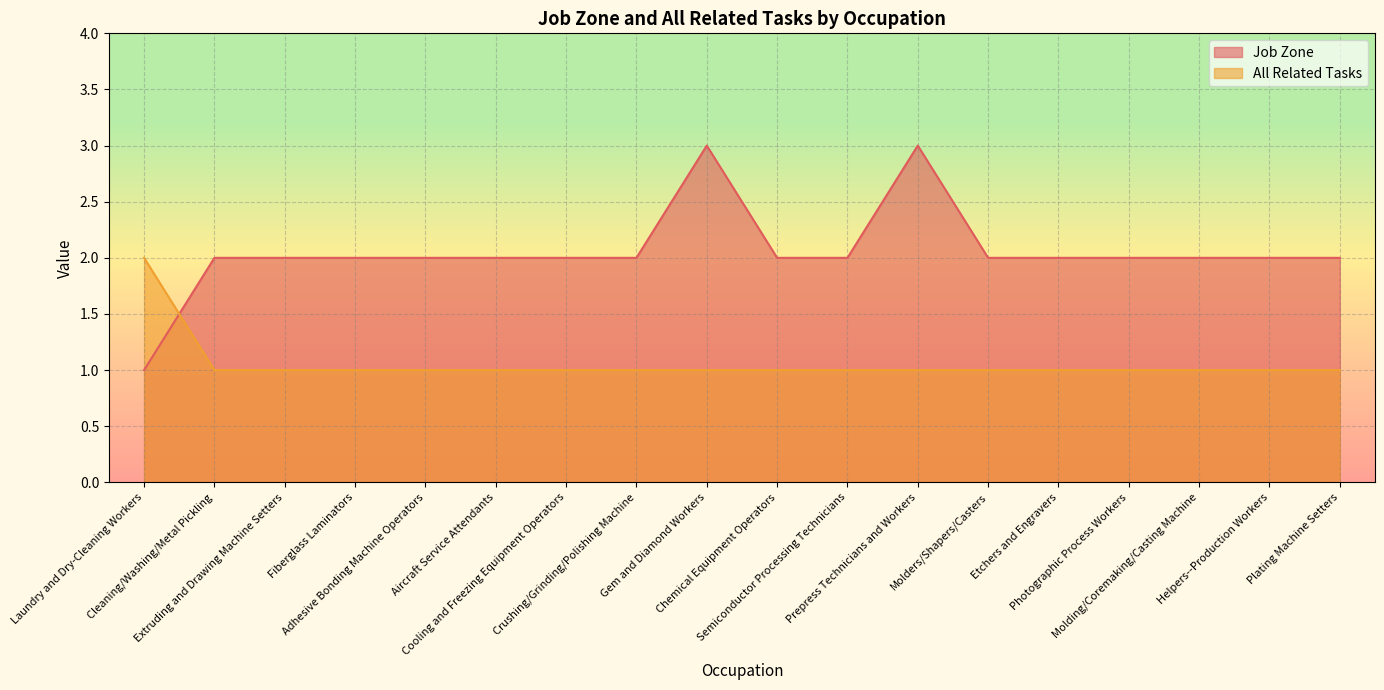

How many All Related Tasks values are between 1 and 2?

18